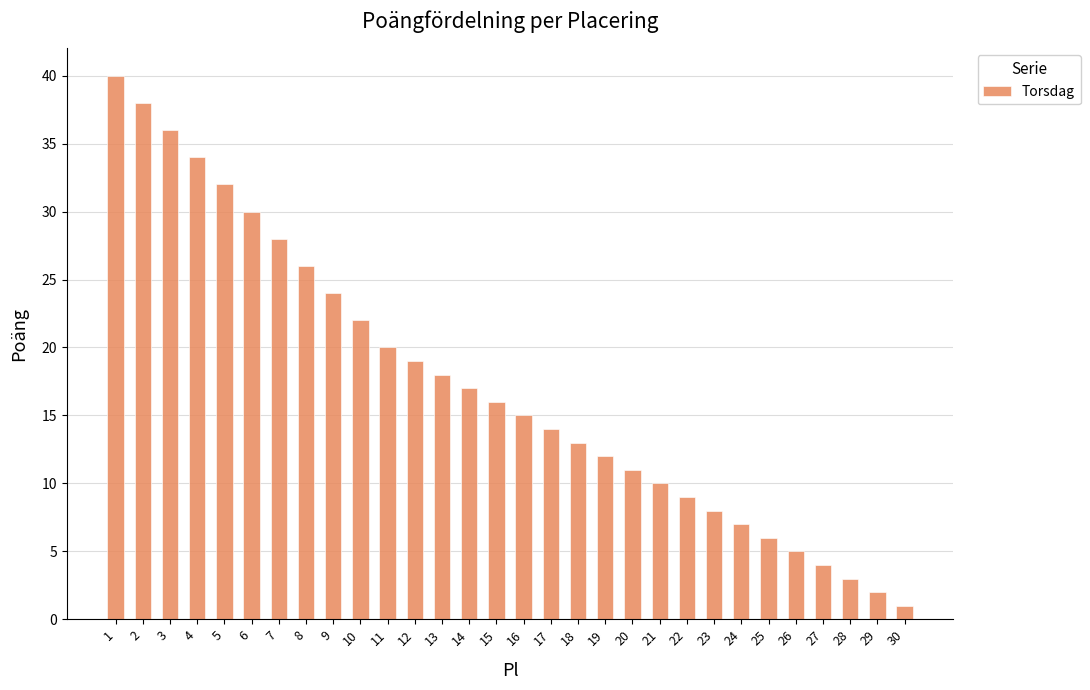

How many categories are shown in the chart?

30